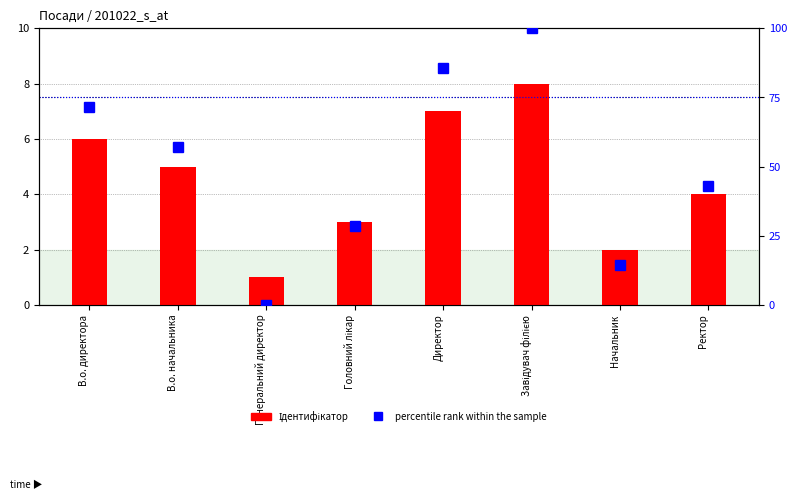

What is the sum of the Ідентифікатор values at Генеральний директор and Головний лікар?

4.0